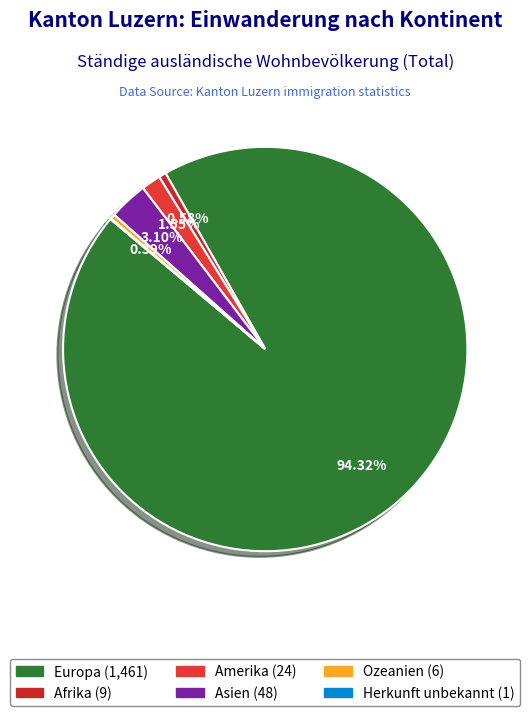

What is the change in value from Afrika to Amerika?

+15